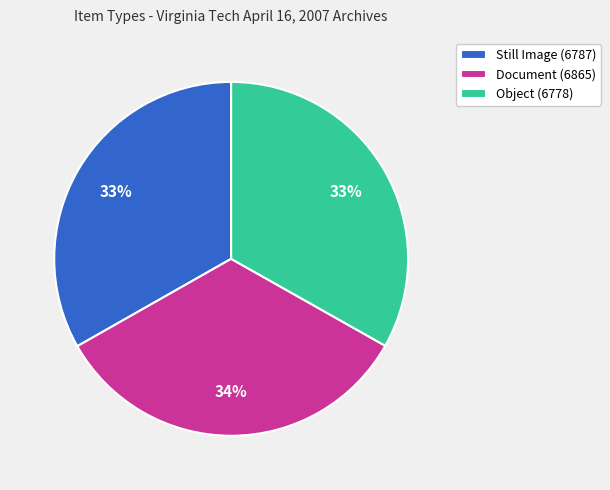

Approximately how many times larger is the value at Object (6778) compared to Document (6865)?

1.0